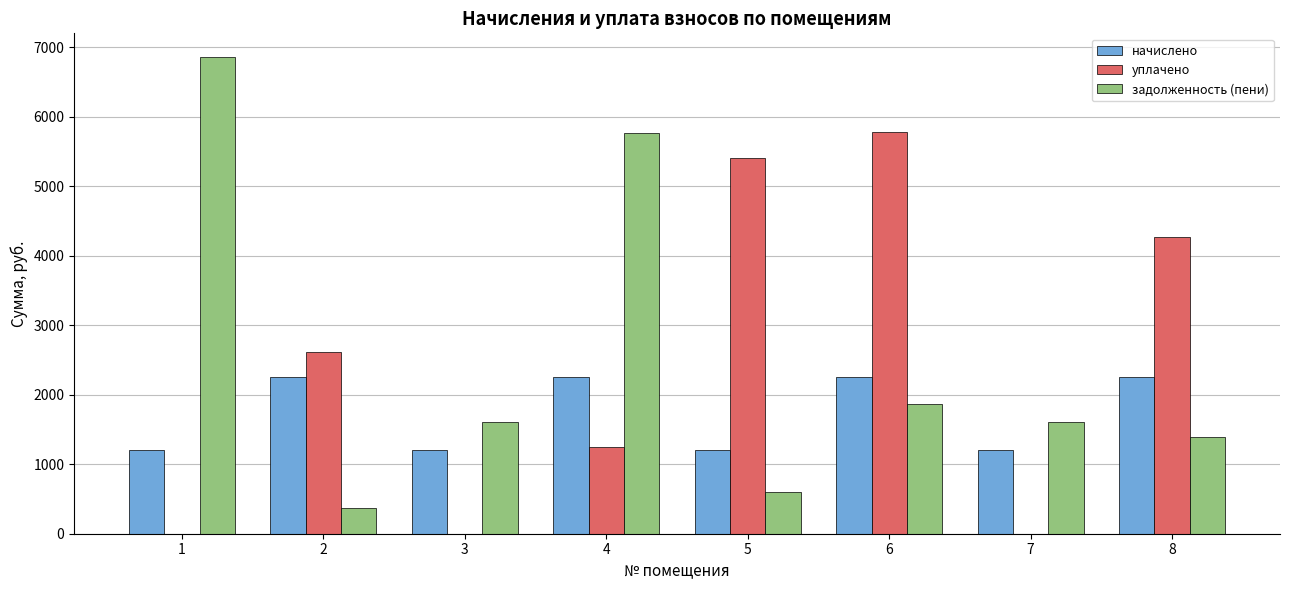

Is it true that начислено equals 3989.6 at 2?

False